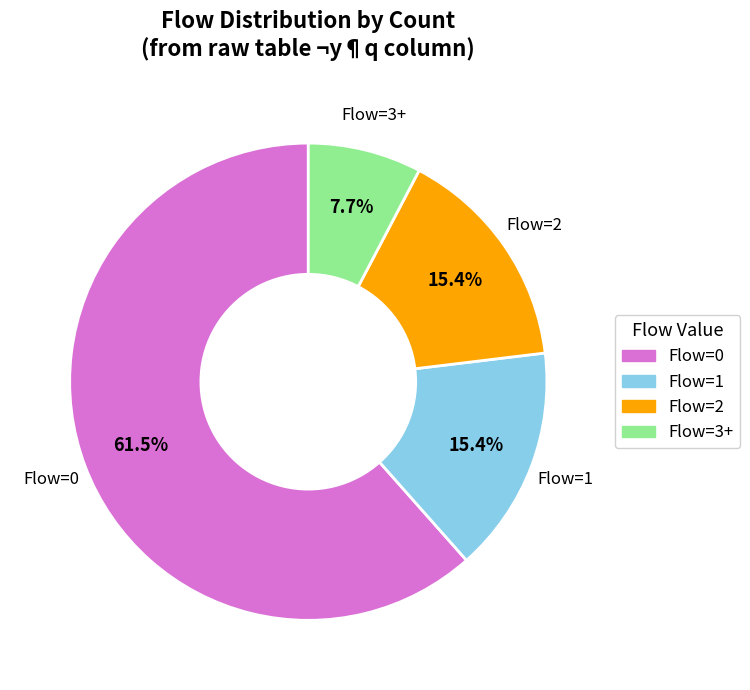

What percentage do Flow=3+ and Flow=0 together represent?

69.2%